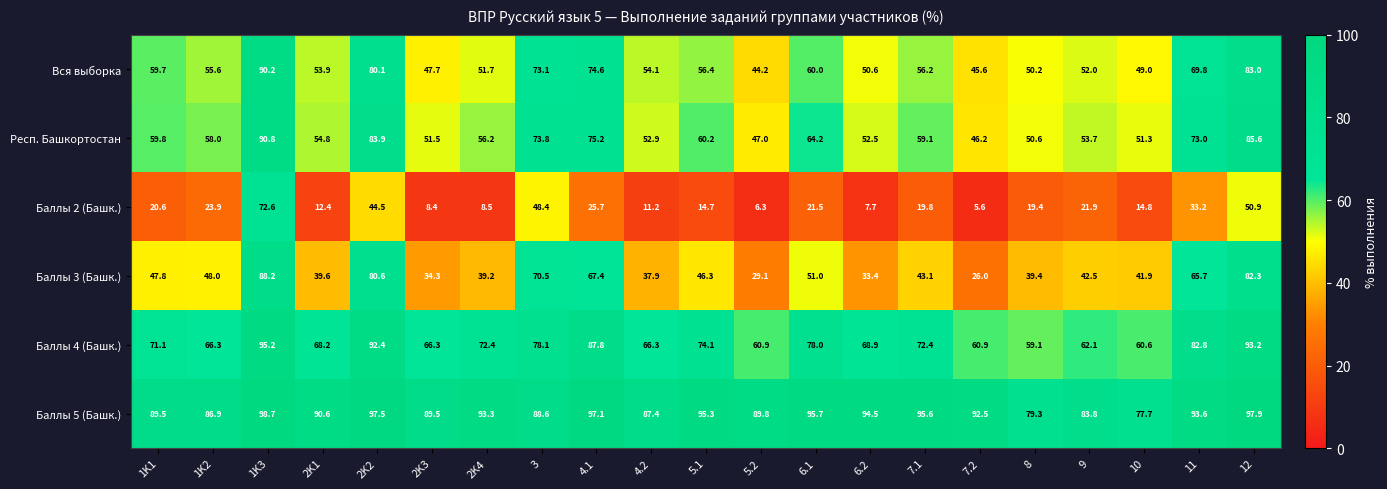

What is the maximum value shown in the chart?

98.7